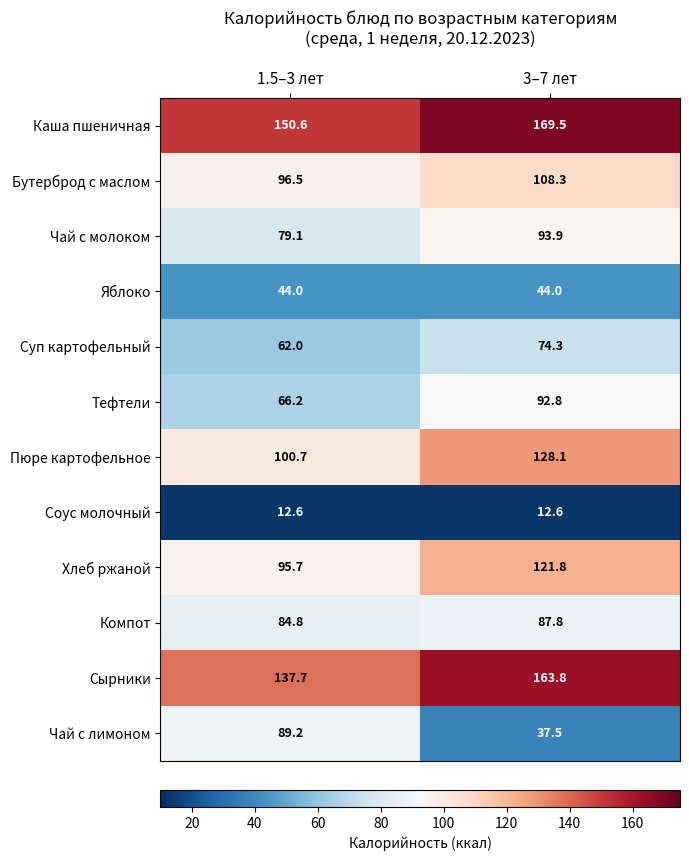

Rank the series at 3–7 лет from lowest to highest value.

Соус молочный, Чай с лимоном, Яблоко, Суп картофельный, Компот, Тефтели, Чай с молоком, Бутерброд с маслом, Хлеб ржаной, Пюре картофельное, Сырники, Каша пшеничная